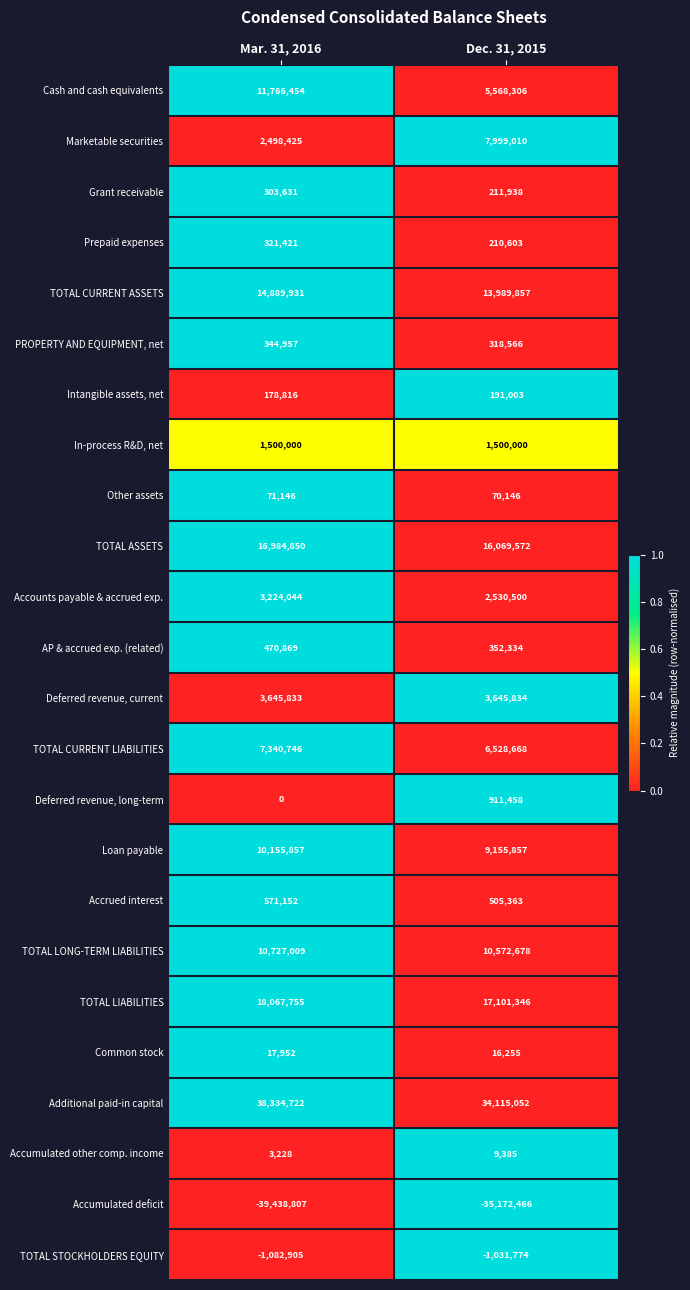

What is the approximate value of TOTAL LIABILITIES at Dec. 31, 2015?

17101346